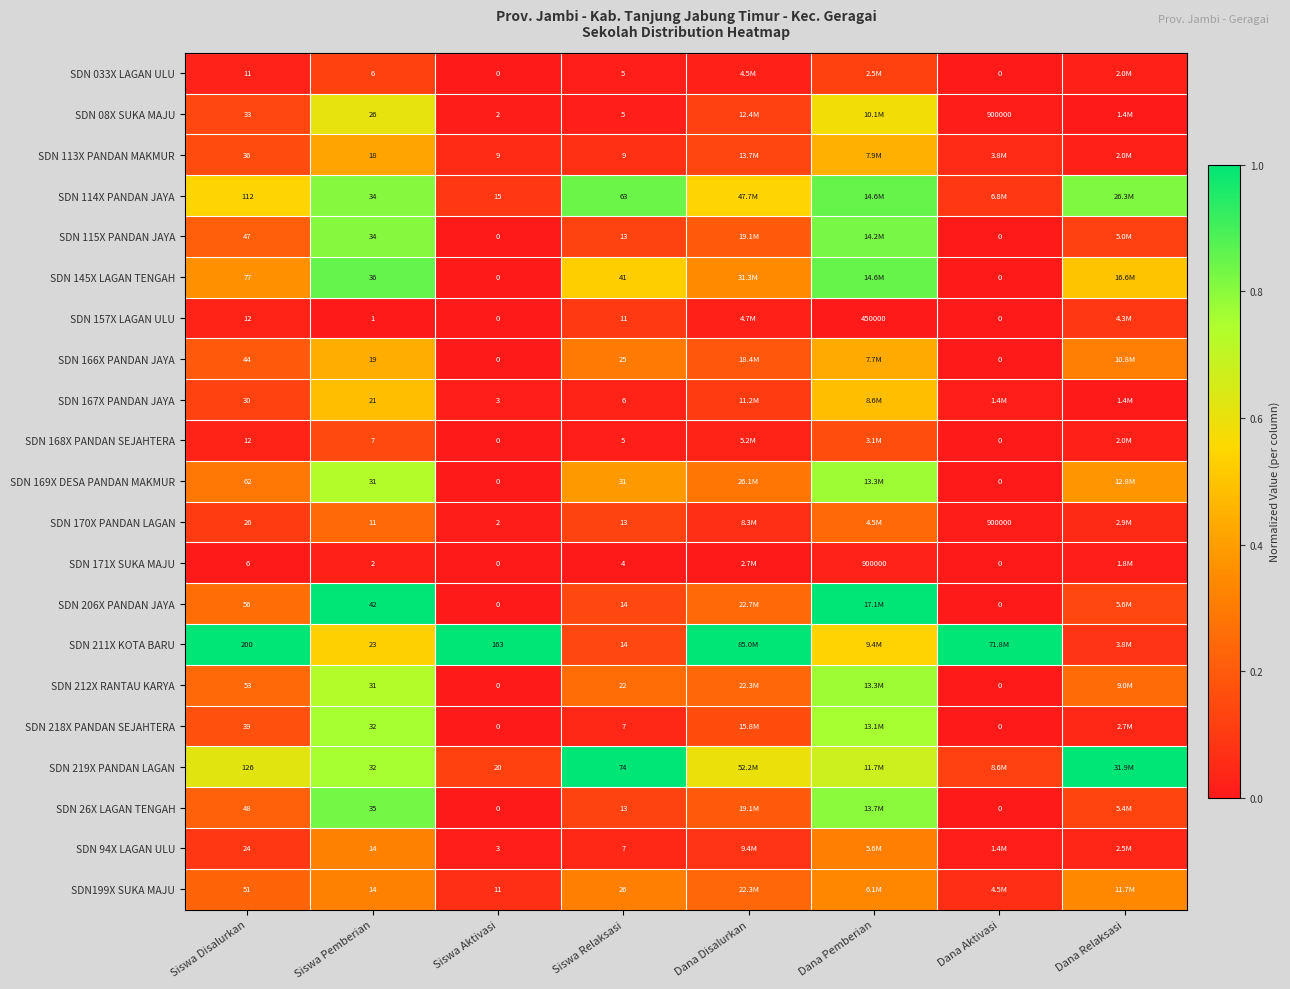

What is the greatest value displayed?

1.0